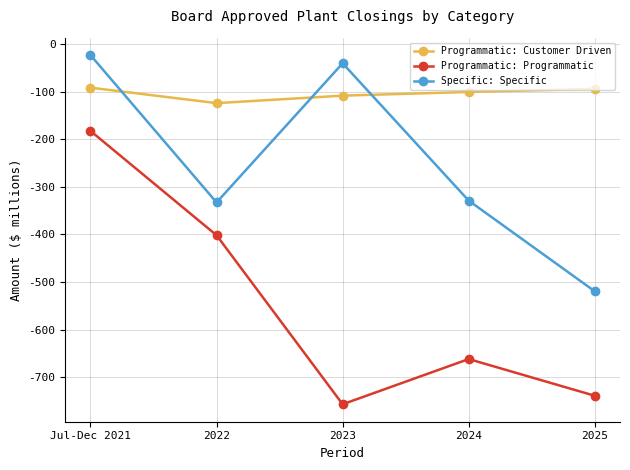

How many lines are shown in the chart?

3